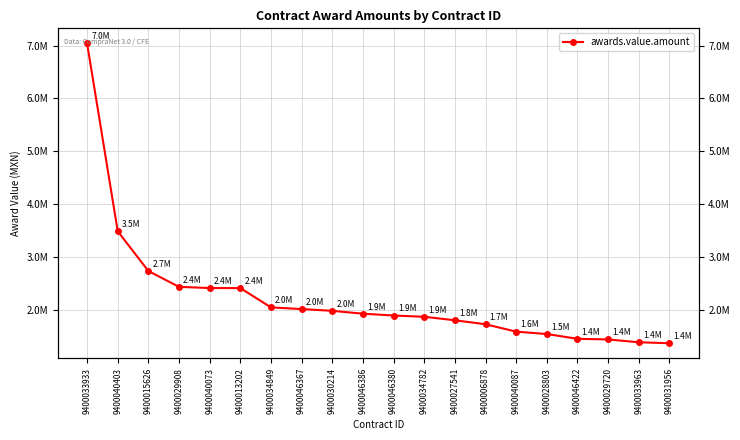

What is the ratio of the value at 9400046386 to the value at 9400046367?

1.0